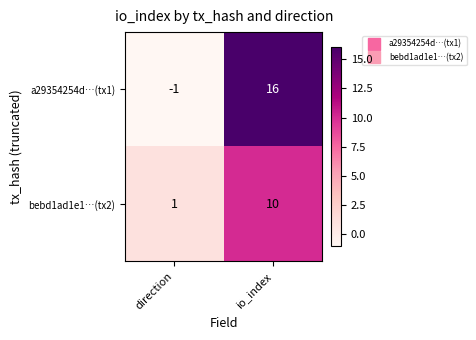

Reading left to right, transcribe all the data shown in this chart.

a29354254d…(tx1): -1	16
bebd1ad1e1…(tx2): 1	10